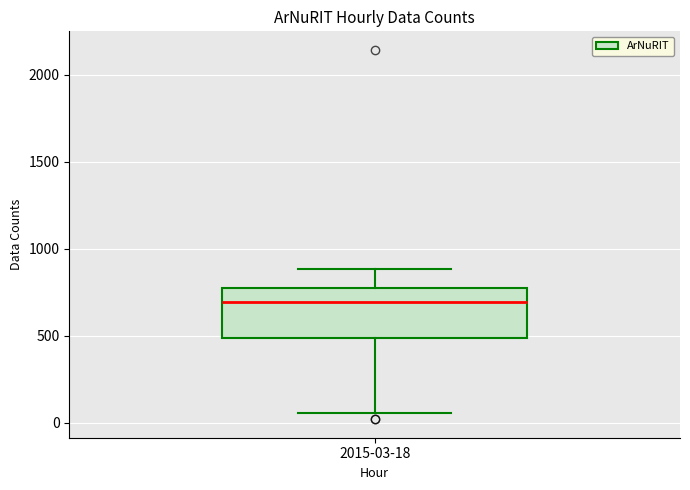

Read this box plot against the y-axis: the position of the median line, the range covered by the box, and the ends of both whiskers. The values are not printed on the chart, so give them approximately, as read against the axis.

median 700, box 500 to 800, whiskers 50 to 900